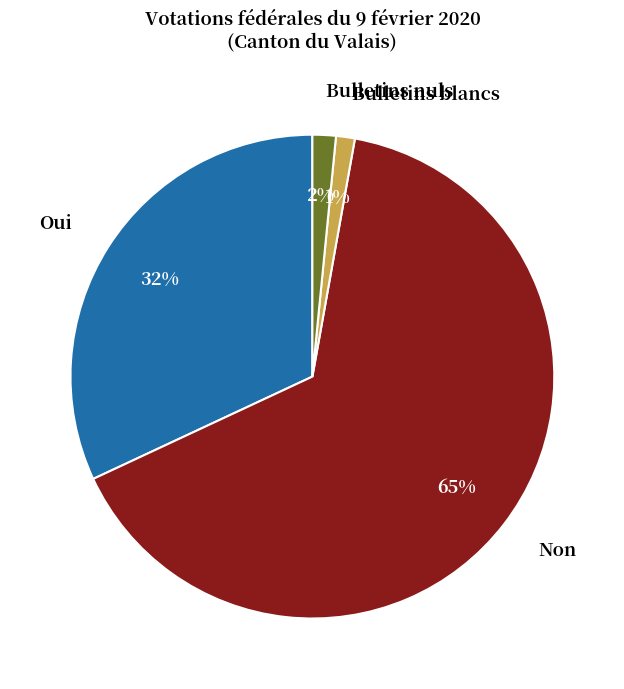

Combined, do Bulletins nuls and Bulletins blancs account for over 50%?

No